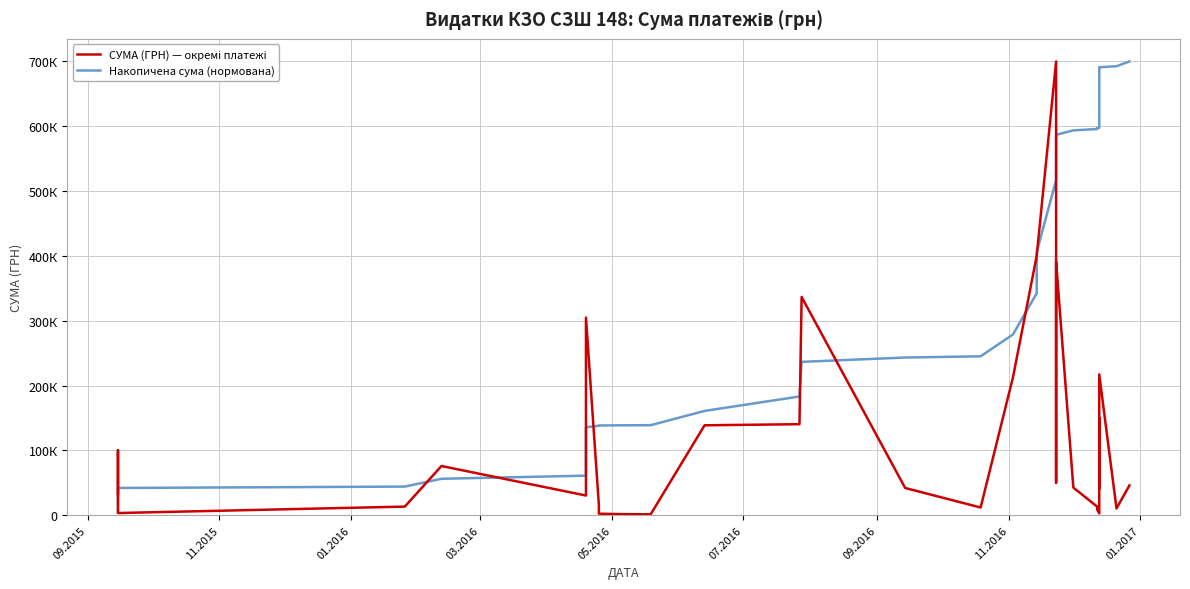

Reading left to right, list all the values displayed in this chart.

СУМА (ГРН) — окремі платежі: 32780.0	99985.0	51516.0	43700.0	15145.5	10932.0	7377.7	3333.9	13260.6	75875.7	30339.6	165405.6	304777.7	15175.0	2309.6	1747.8	1332.0	138672.0	140370.0	336659.4	42000.0	11824.6	212615.0	399994.4	400005.6	699903.6	50275.2	391102.6	42588.0	13320.0	8880.0	2838.0	4819.7	35743.6	150482.5	41482.3	138672.0	217165.0	10388.8	45941.7
Накопичена сума (нормована): 5201.6	21067.4	29242.0	36176.4	38579.7	40314.4	41485.2	42014.2	44118.4	56158.5	60972.8	87219.7	135582.3	137990.3	138356.8	138634.2	138845.5	160850.3	183124.4	236546.1	243210.8	245087.1	278825.2	342297.0	405770.6	516832.6	524810.3	586871.2	593629.1	595742.7	597151.8	597602.2	598367.0	604038.8	627917.7	634500.1	656504.9	690965.0	692613.5	699903.6